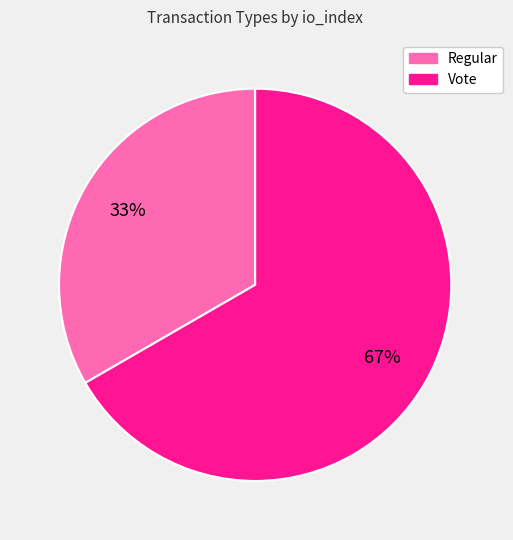

Approximately how many times larger is the value at Vote compared to Regular?

2.0